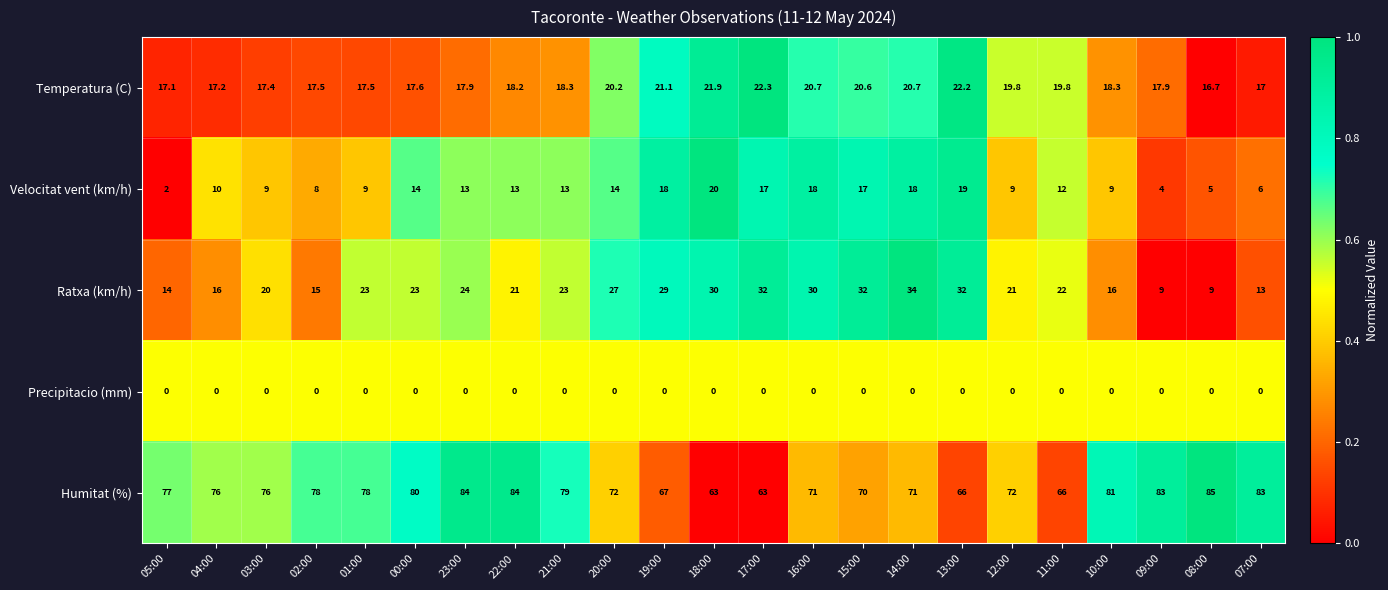

At 03:00, list the series in order from smallest to largest.

Precipitacio (mm), Velocitat vent (km/h), Temperatura (C), Ratxa (km/h), Humitat (%)